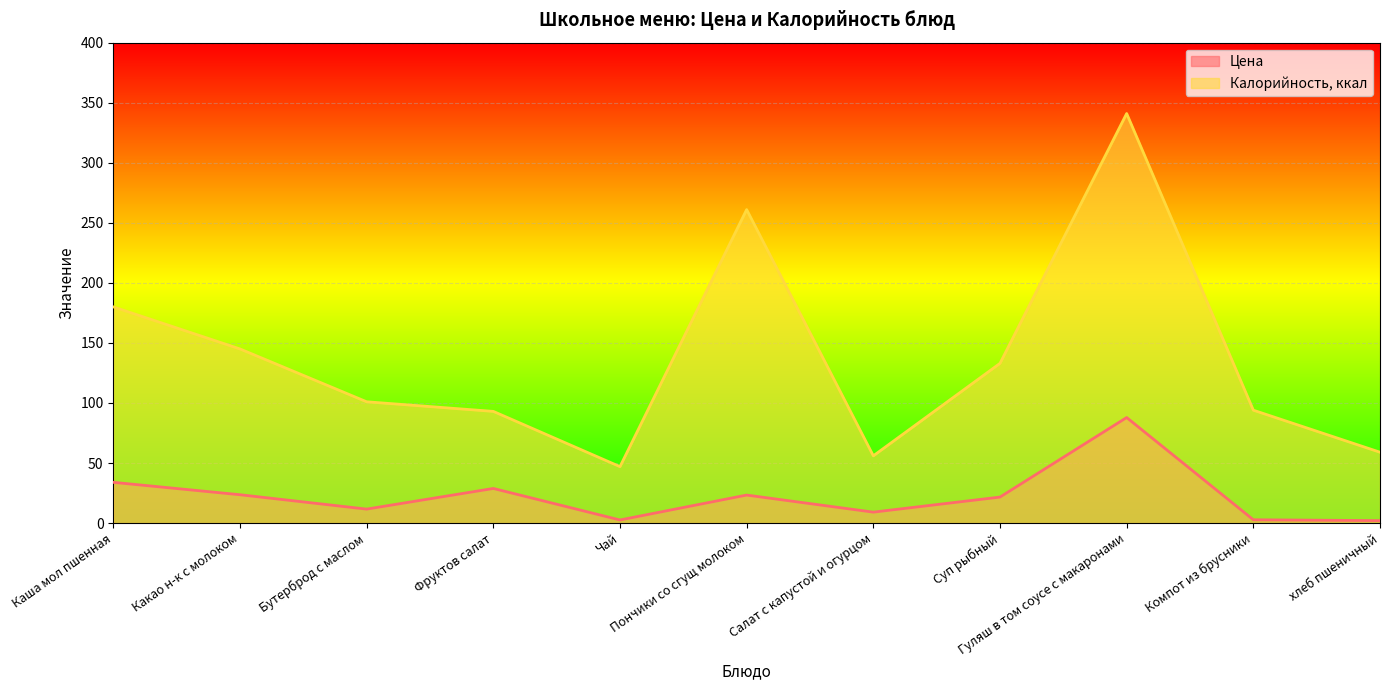

Between Фруктов салат and Чай, which series saw the biggest shift?

Калорийность, ккал